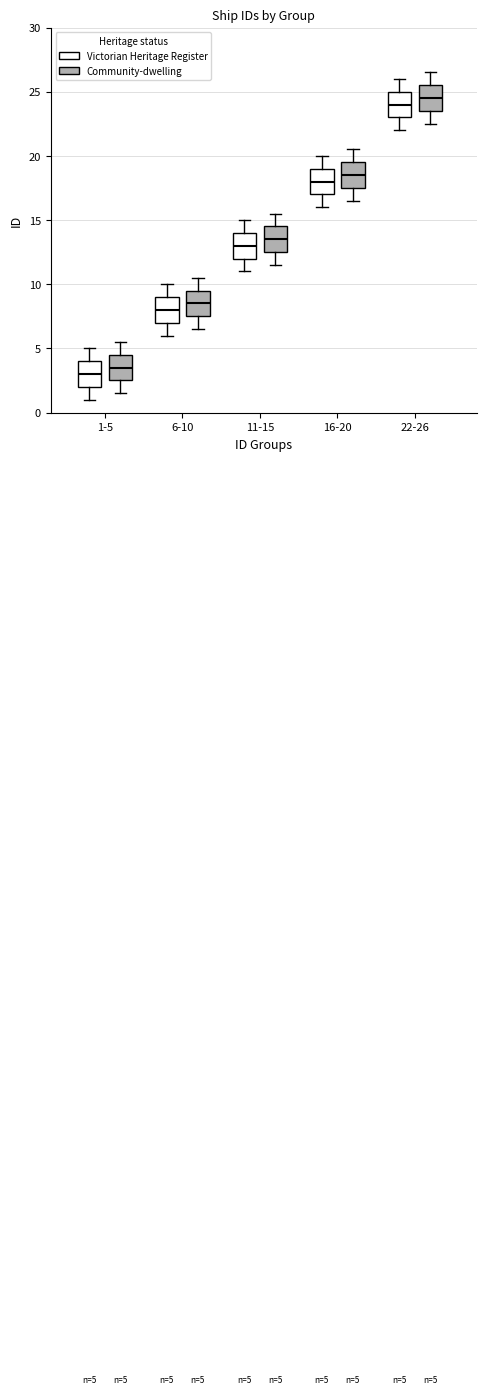

Which box has the highest median line?

22-26 (Community-dwelling)